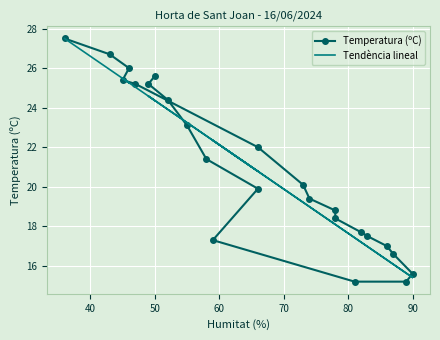

Between 60 and 70, which series saw the biggest shift?

Temperatura (ºC)